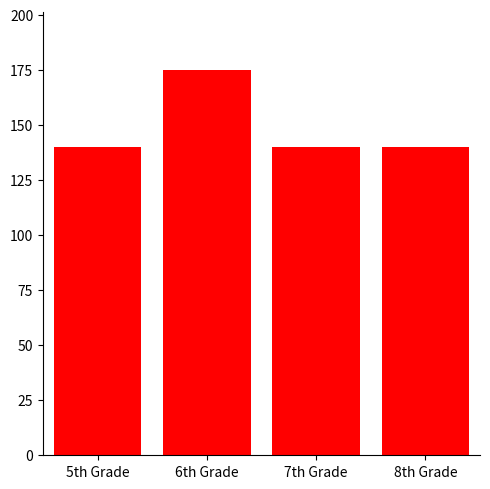

What is the value of the 4th bar from the left?

140